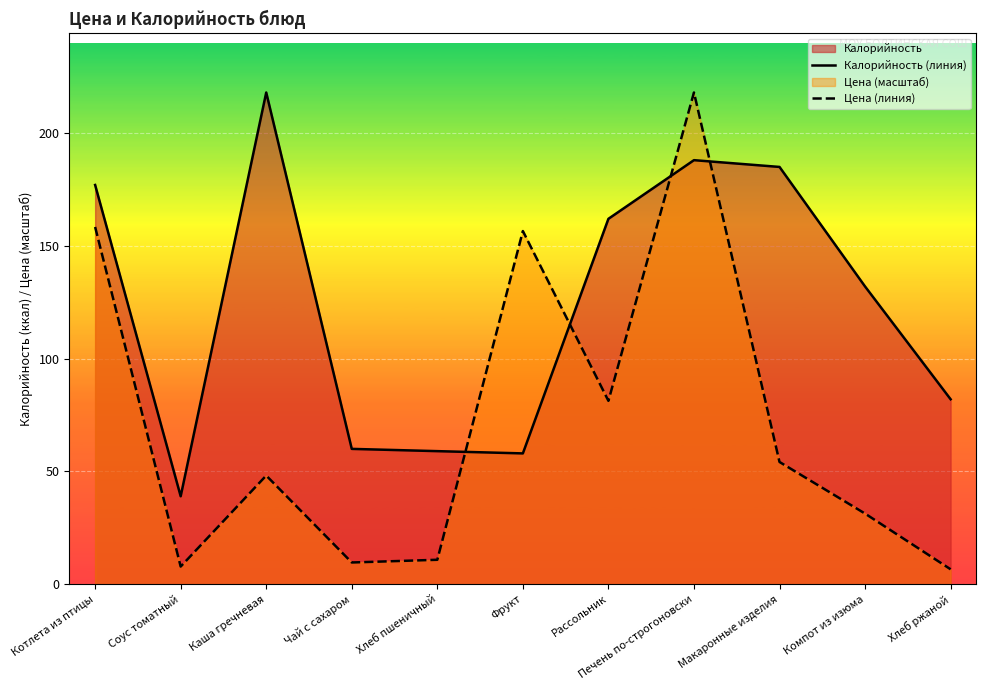

After their last crossing, which series has the higher values: Калорийность (линия) or Цена (линия)?

Калорийность (линия)